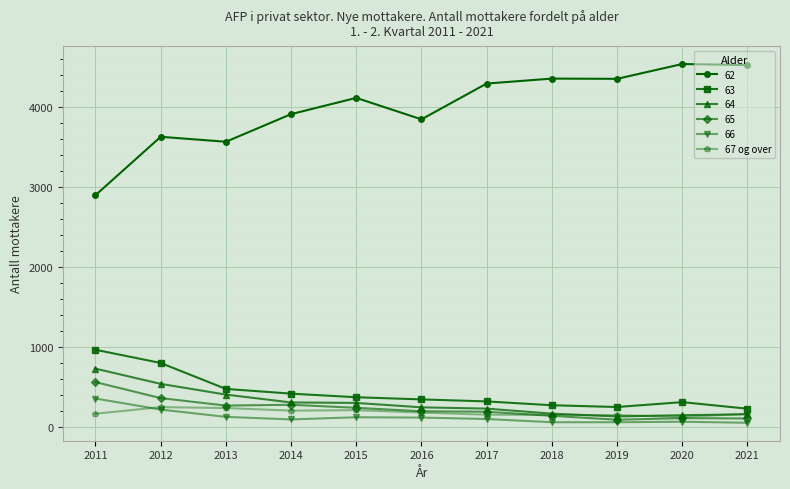

What is the smallest value displayed?

57